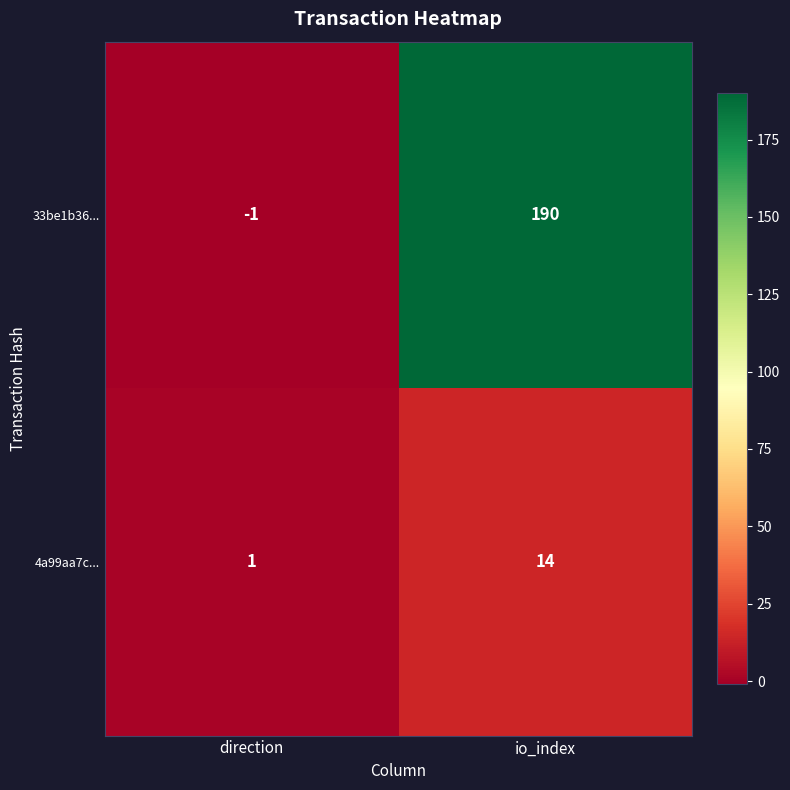

Reading right to left, what are all the values shown in this chart?

33be1b36...: io_index=190	direction=-1
4a99aa7c...: io_index=14	direction=1